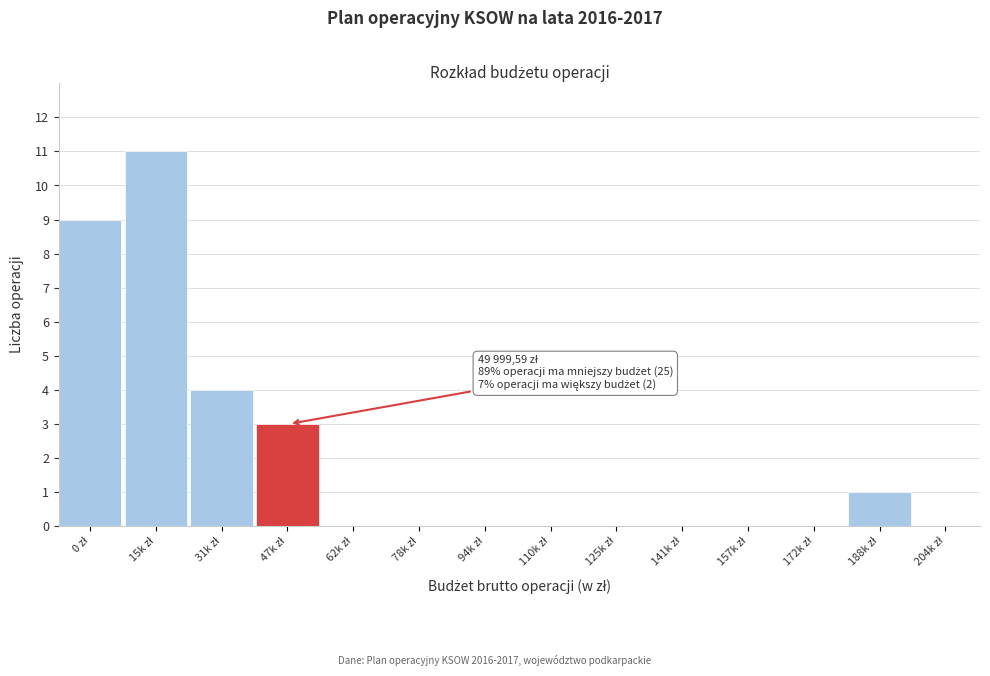

What is the sum of all values?

28